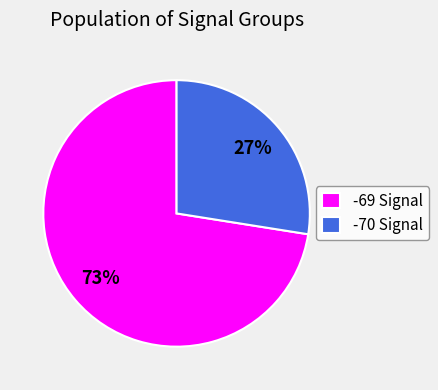

To the nearest percent, what portion does -69 Signal represent?

73%